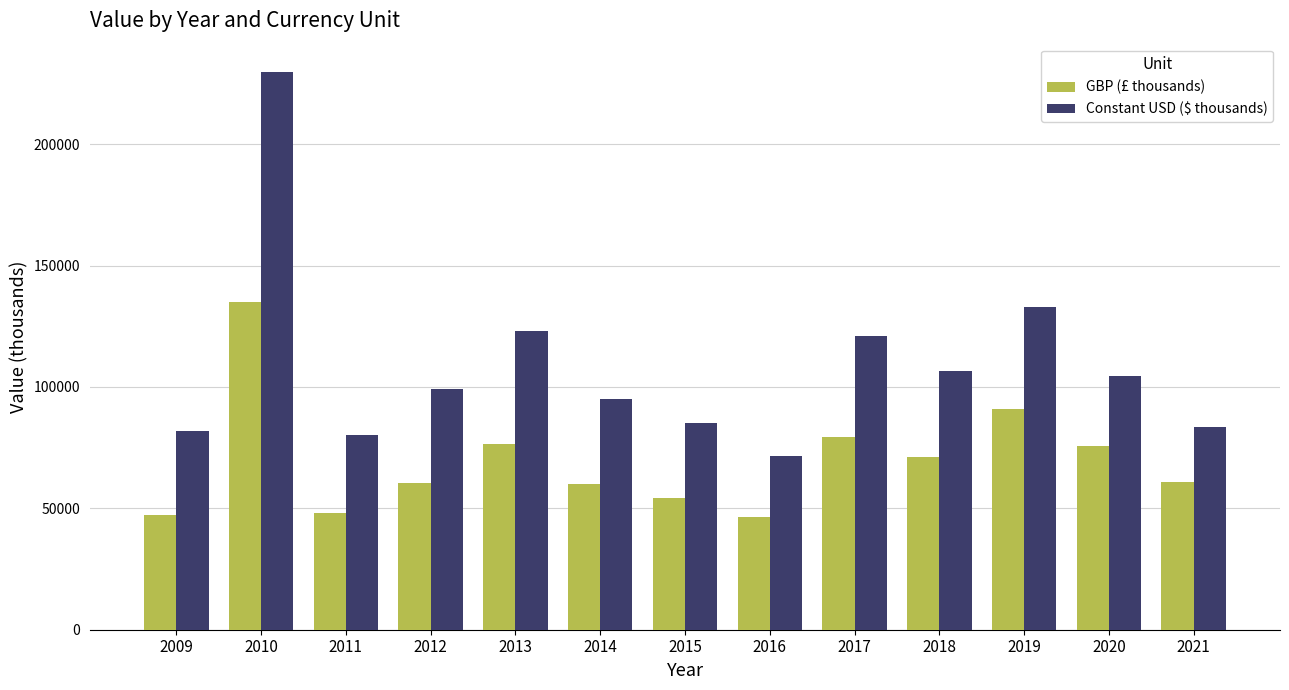

What is the maximum value shown in the chart?

229910.3